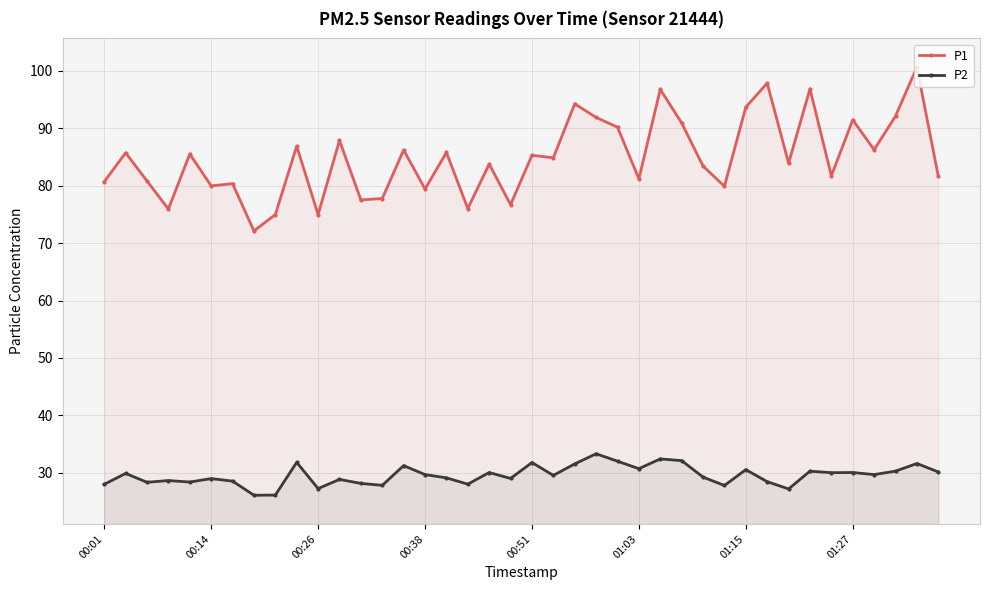

True or false: P2 and P1 cross at least once.

False